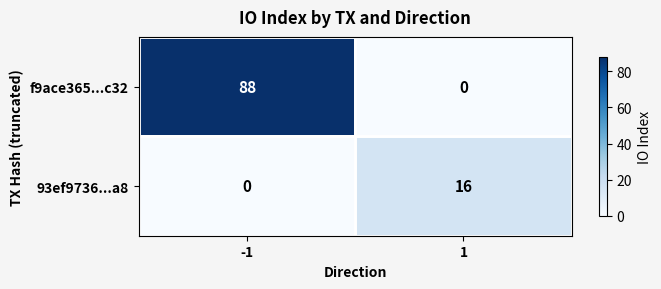

What is the maximum value for f9ace365...c32?

88